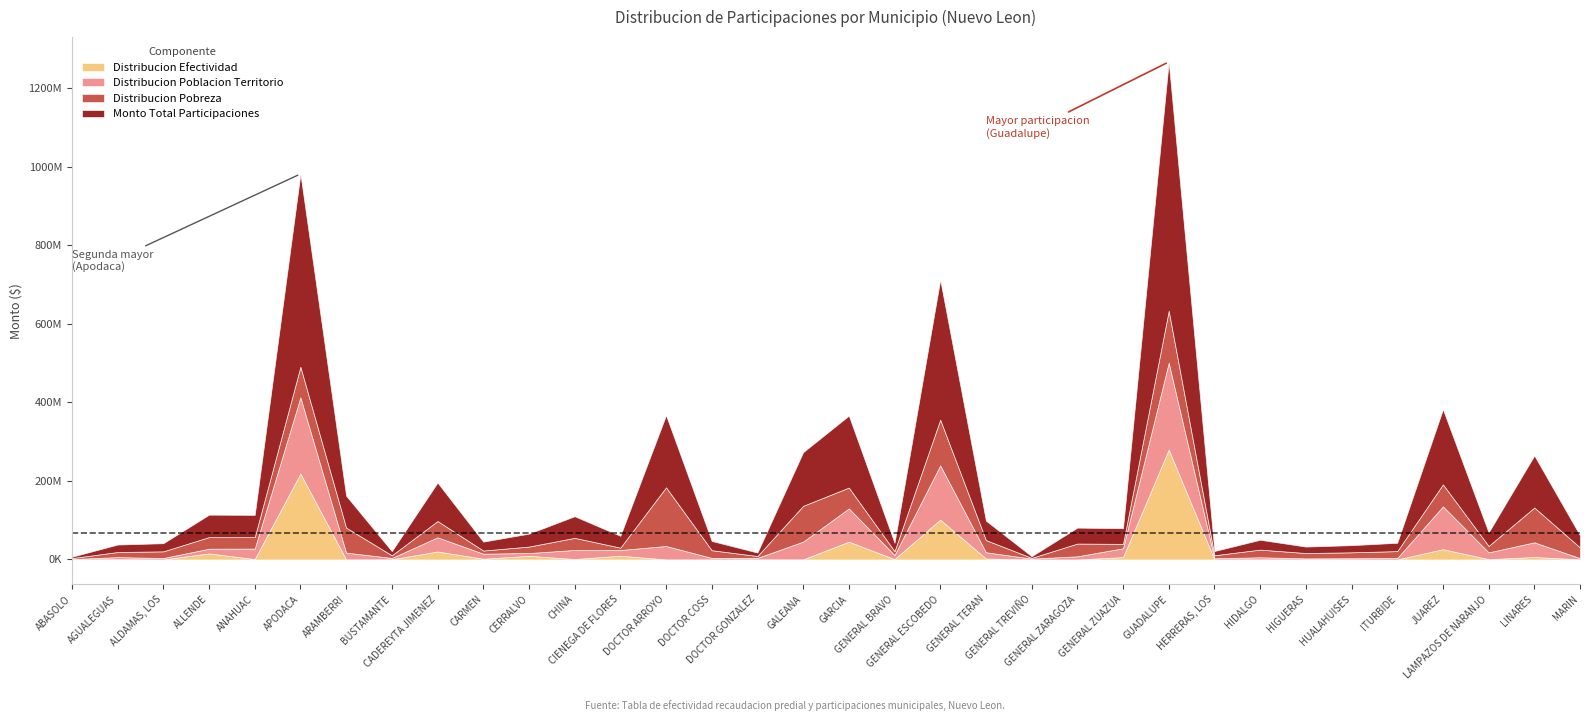

How many times do Distribucion Pobreza and Distribucion Poblacion Territorio cross each other?

14